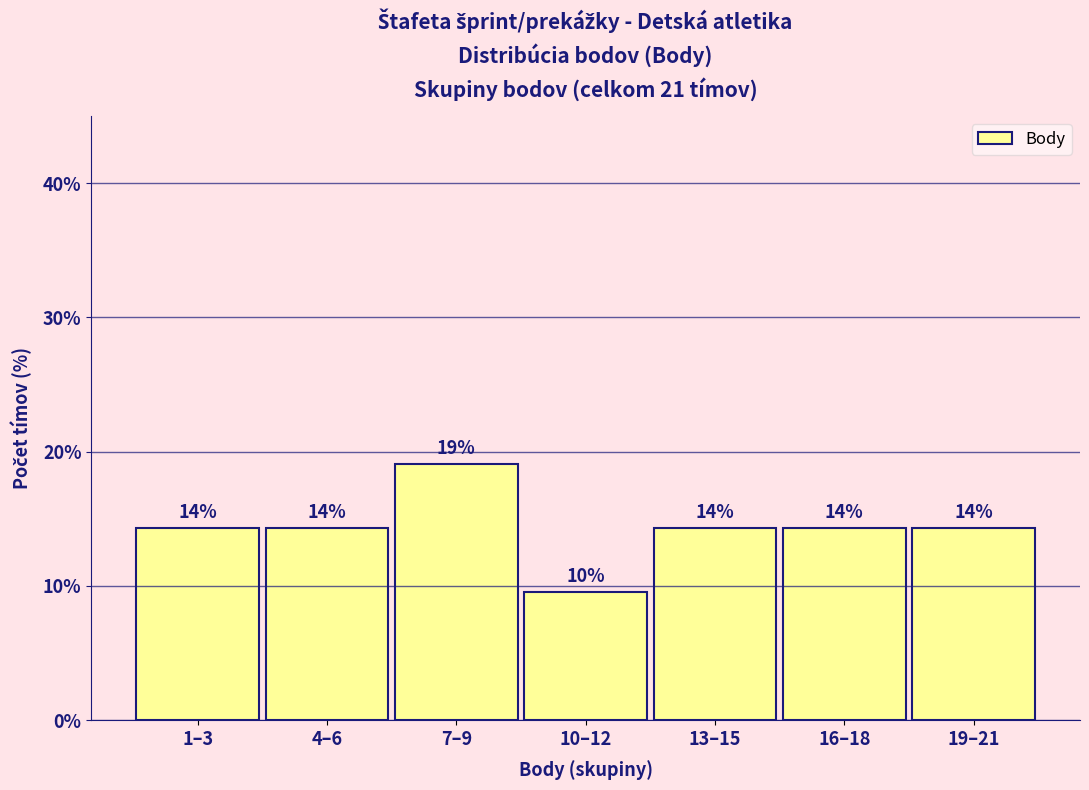

Are the bars horizontal?

No